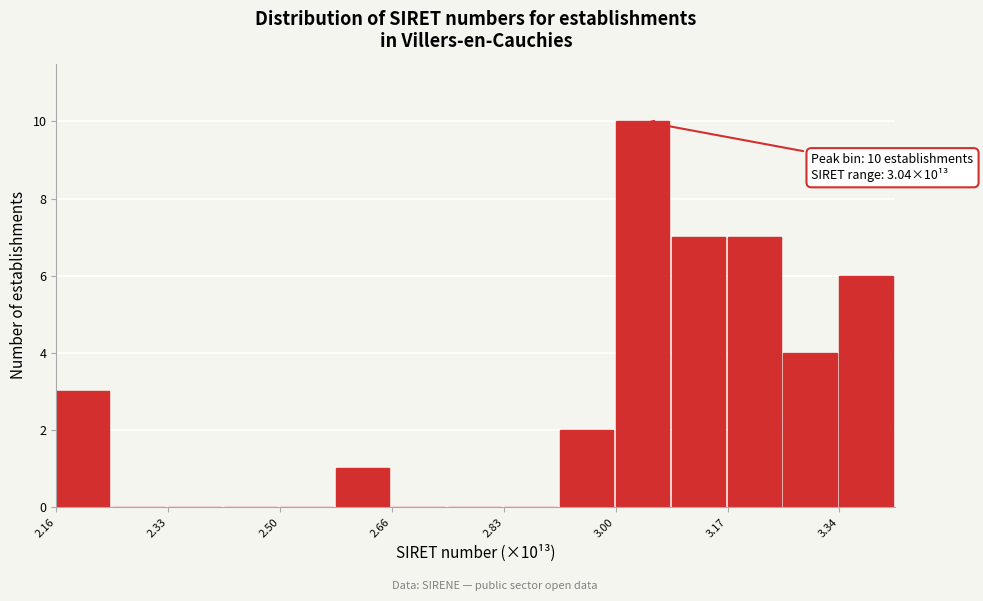

Which range on the x-axis has the tallest bar?

3.00 to 3.08